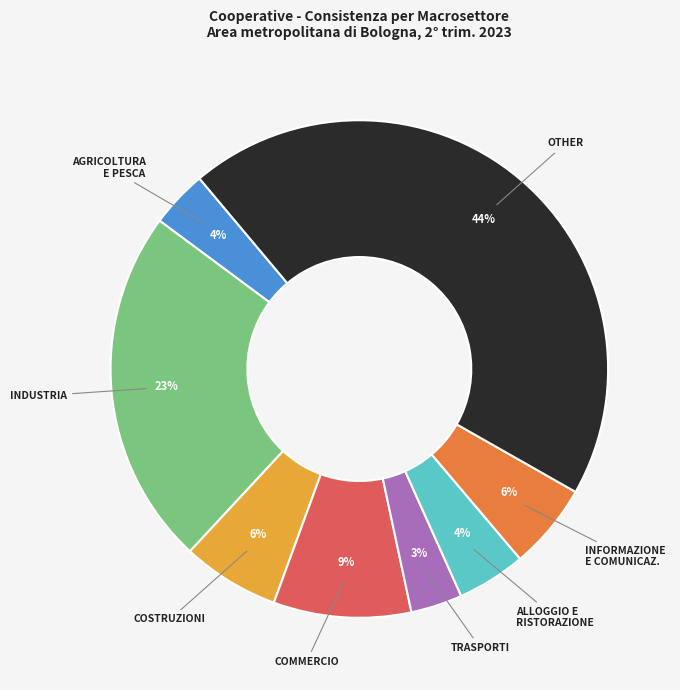

Does any single category account for the majority?

No